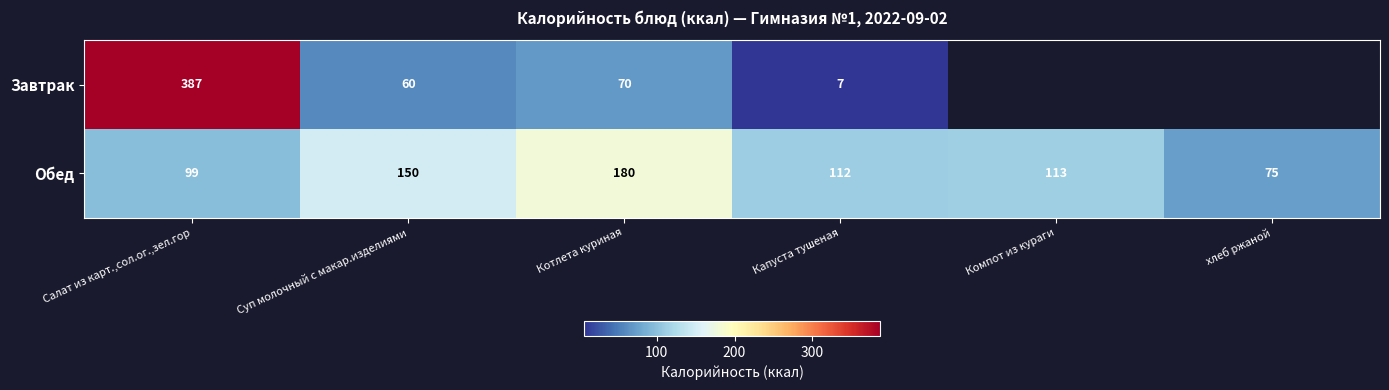

Rank the categories by Обед value from lowest to highest.

хлеб ржаной, Салат из карт.,сол.ог.,зел.гор, Капуста тушеная, Компот из кураги, Суп молочный с макар.изделиями, Котлета куриная